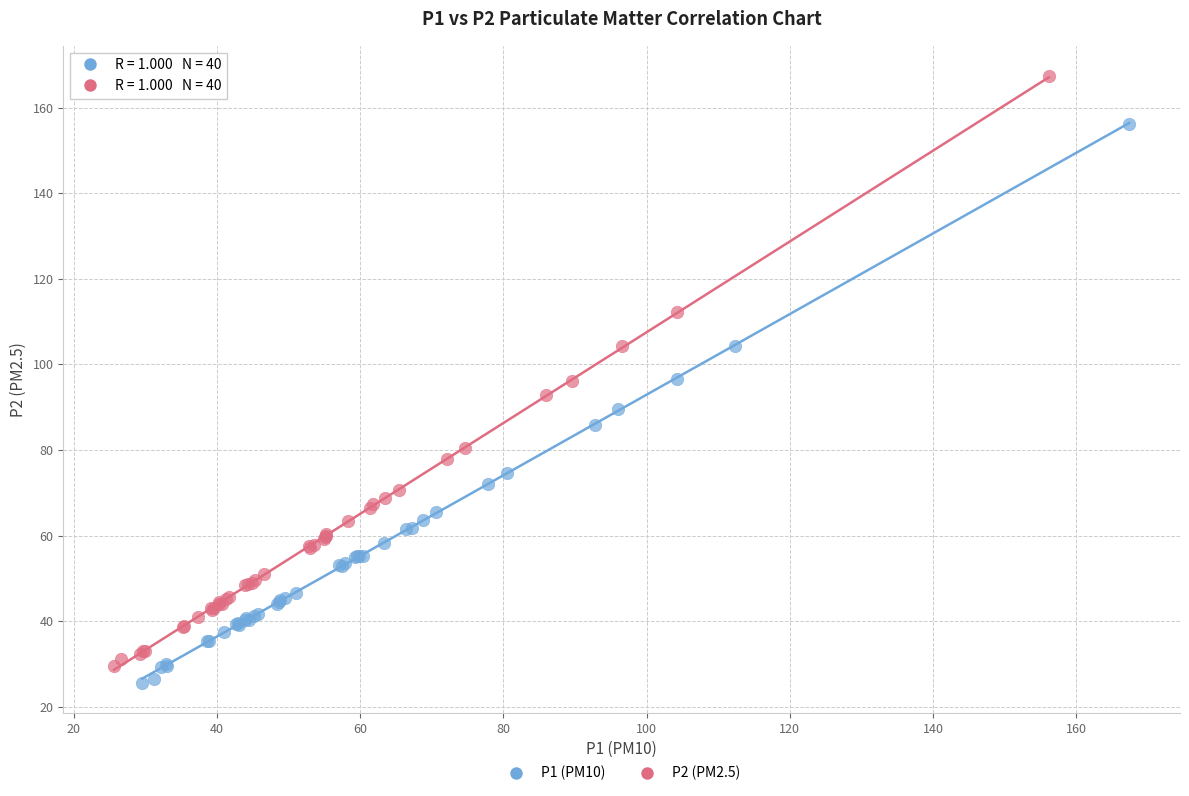

Which series contains the highest Y value?

P2 (PM2.5)